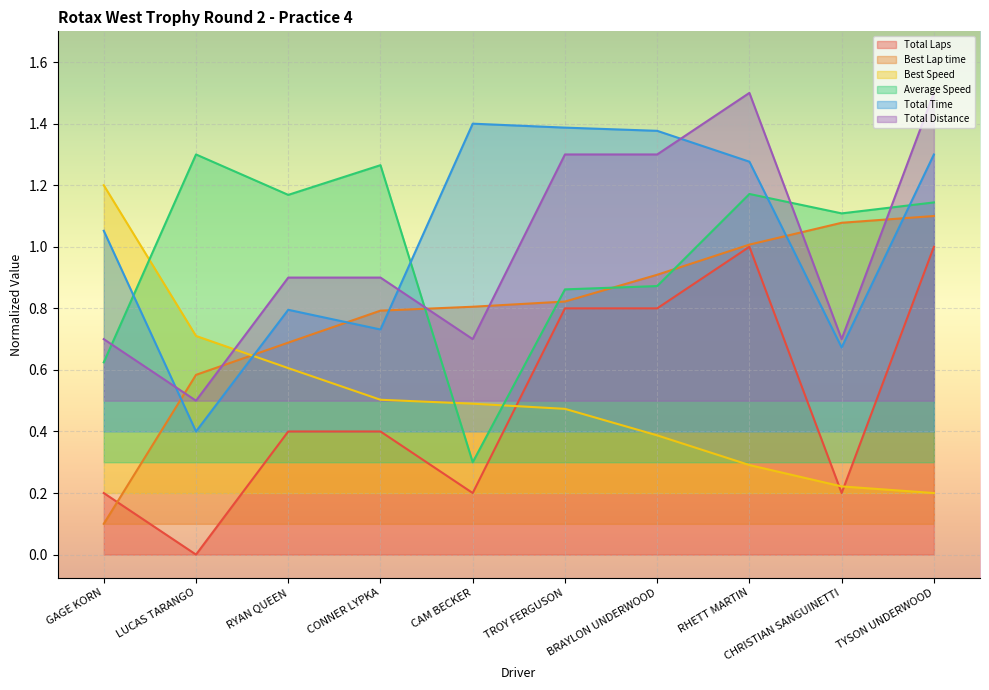

In Total Time, how many points are lower than both neighbors (excluding endpoints)?

3